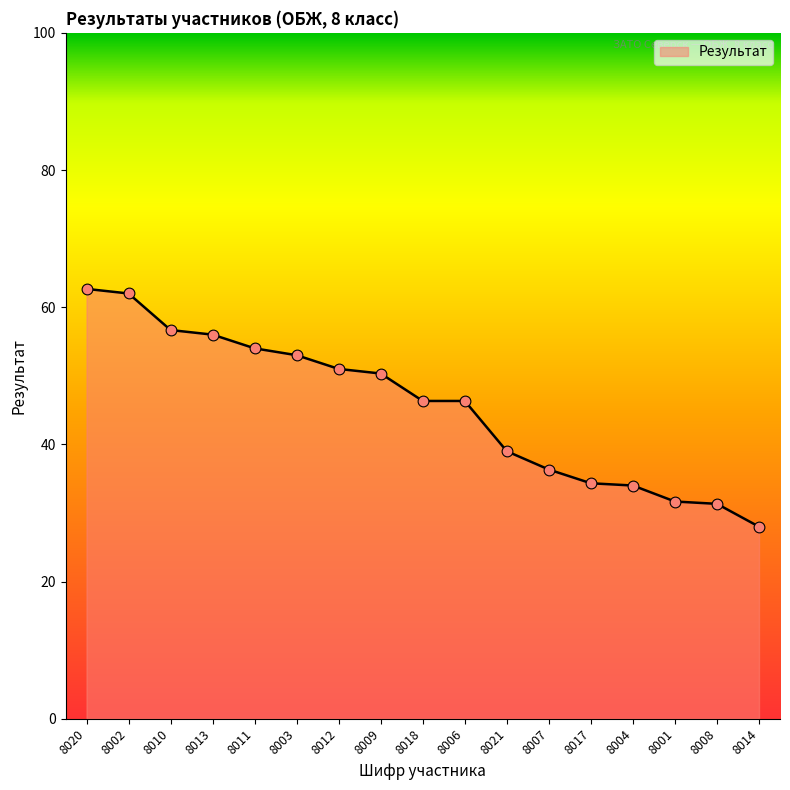

Approximately how many times larger is the value at 8007 compared to 8011?

0.7